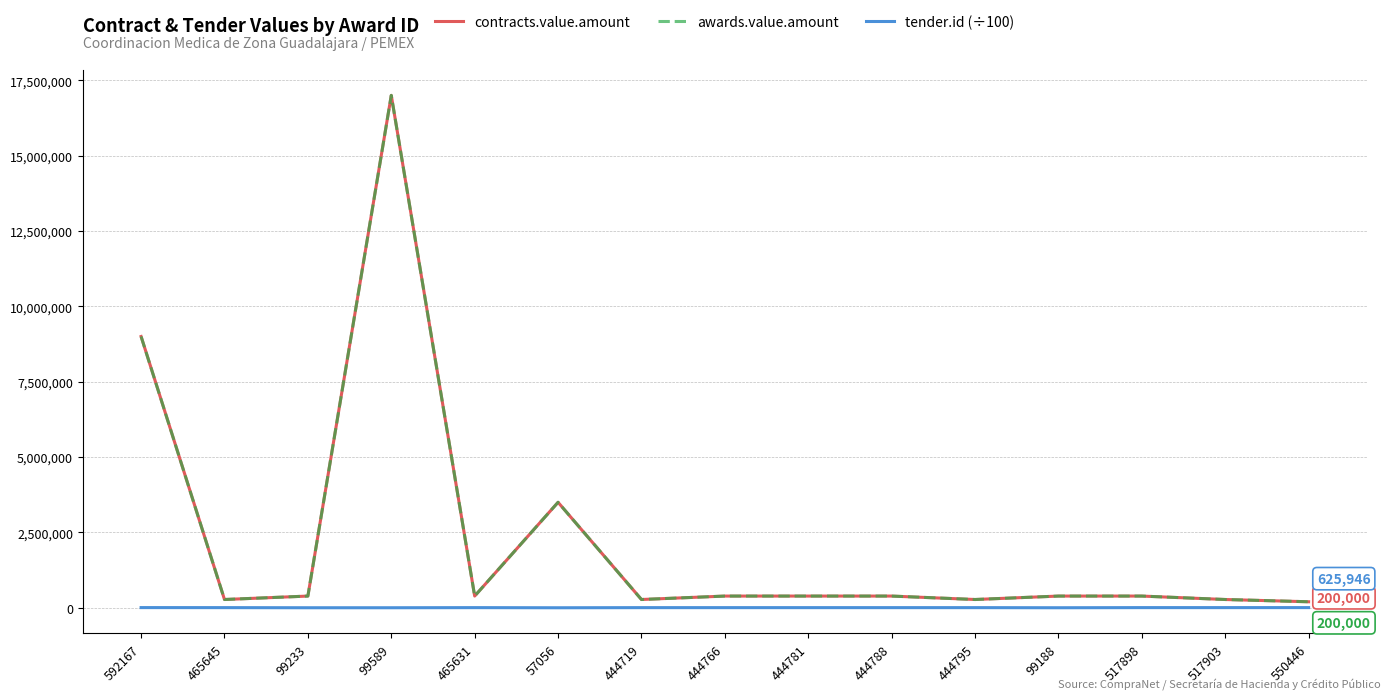

Which series has the largest total across all categories?

contracts.value.amount